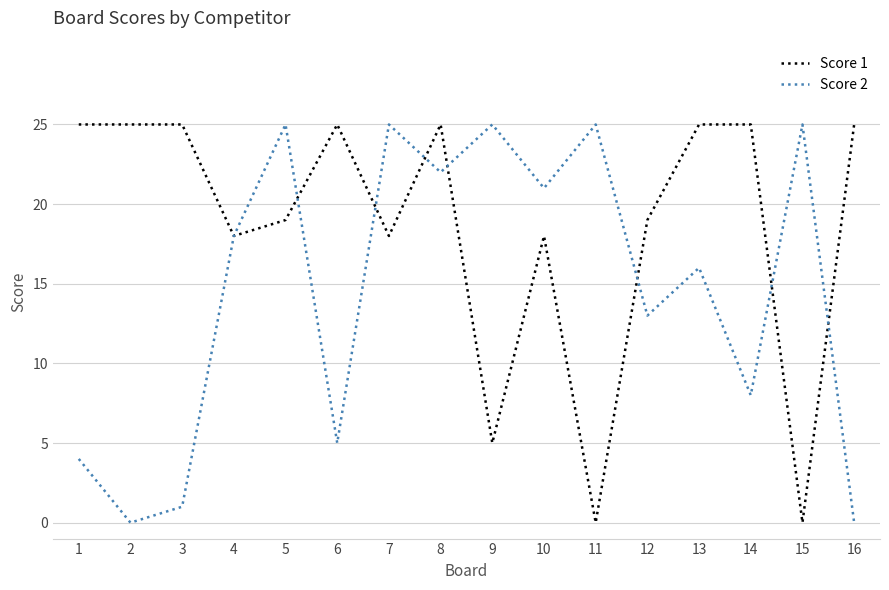

How many series are shown in this chart?

2